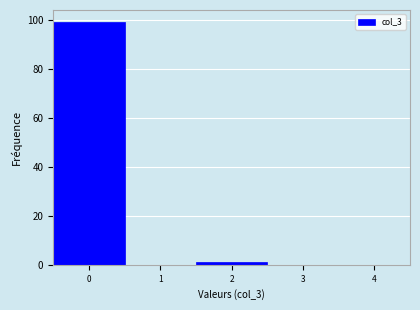

What is the height of the bar covering -0.5 to 0.5 on the x-axis? The values are not printed on the chart, so give them approximately, as read against the axis.

100